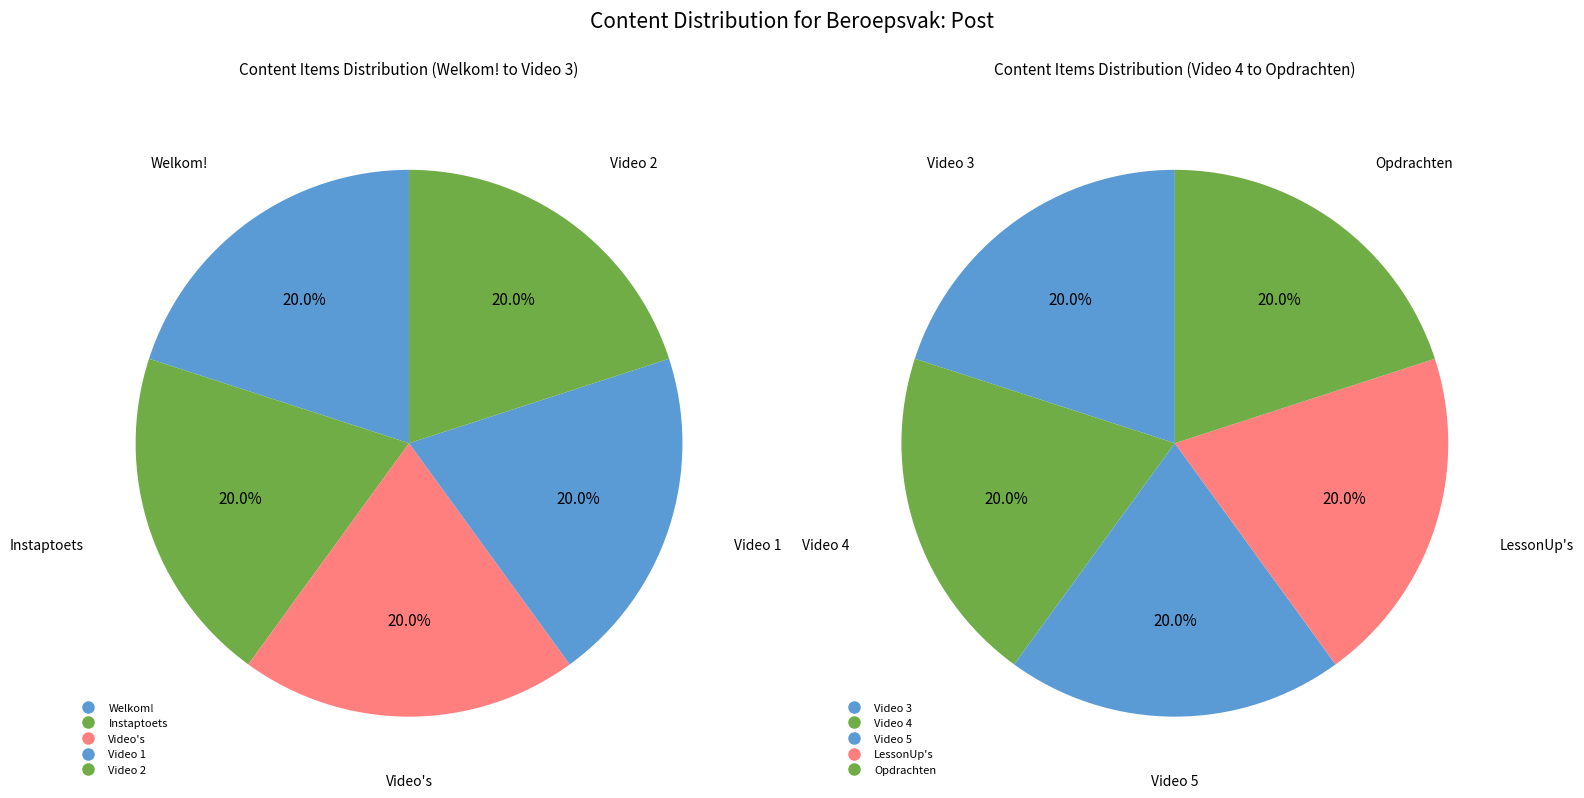

Rank the categories by value from highest to lowest.

Instaptoets, Opdrachten, LessonUp's, Video 5, Video 4, Video 3, Video 2, Video 1, Welkom!, Video's